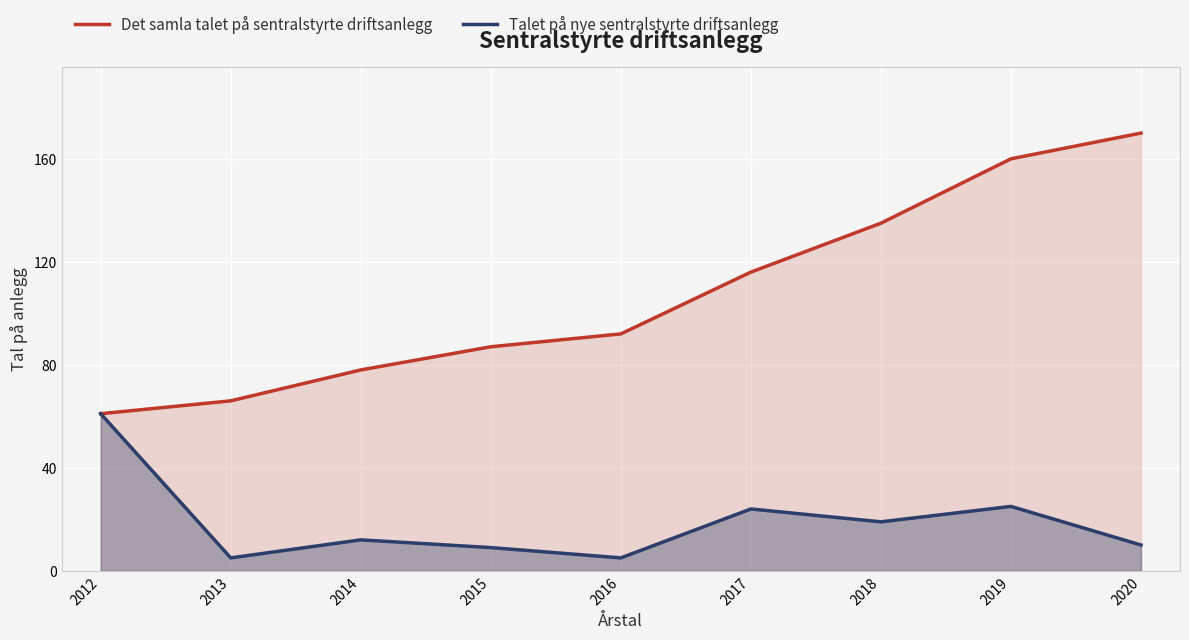

What are all the series names shown in the legend?

Det samla talet på sentralstyrte driftsanlegg, Talet på nye sentralstyrte driftsanlegg